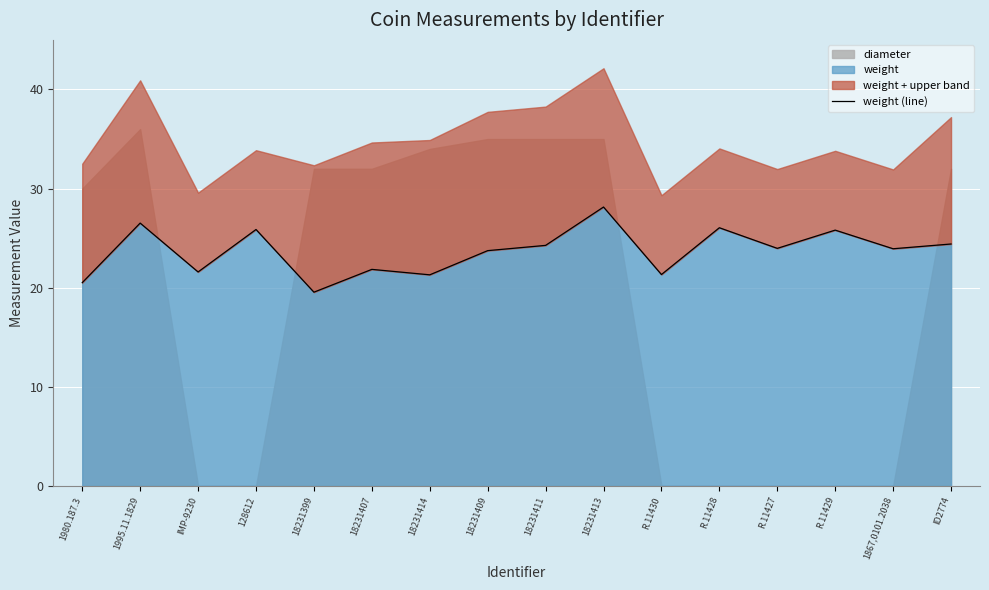

Reading right to left, what are all the values shown in this chart?

24.4	23.9	25.8	24.0	26.1	21.3	28.1	24.3	23.7	21.3	21.9	19.6	25.9	21.6	26.5	20.5